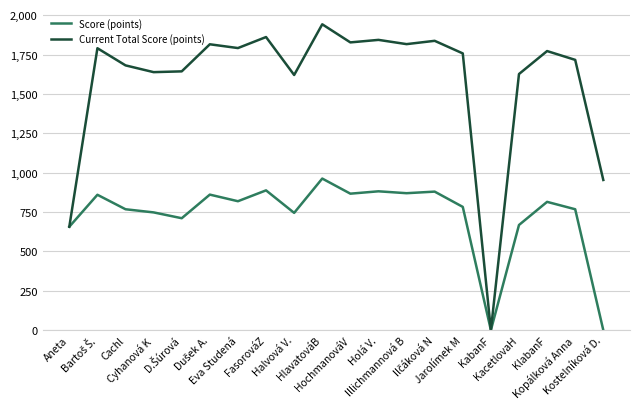

Which series has the widest spread of values?

Current Total Score (points)